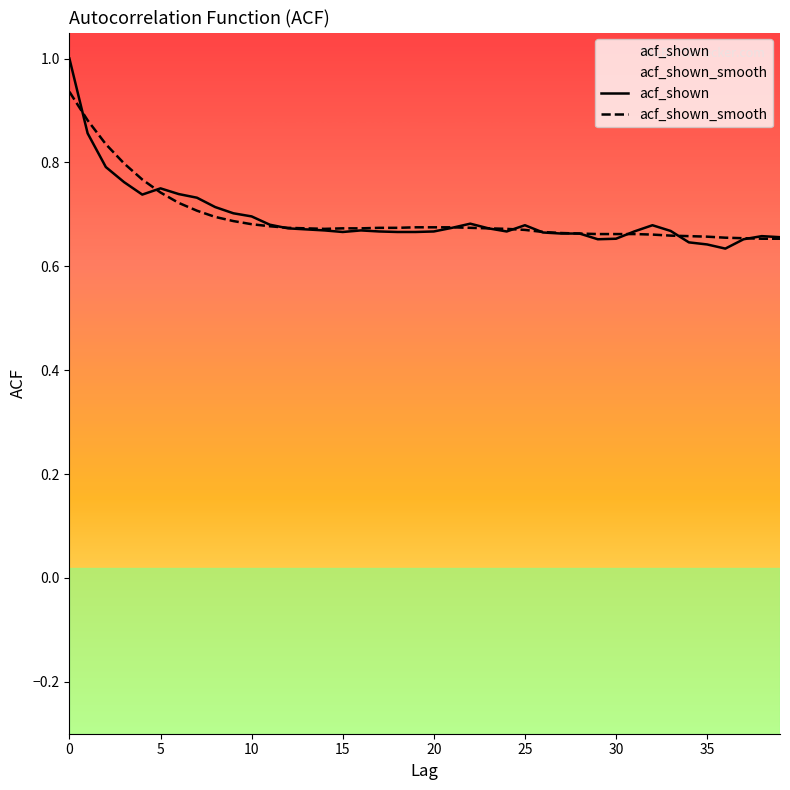

Which series has the widest spread of values?

acf_shown